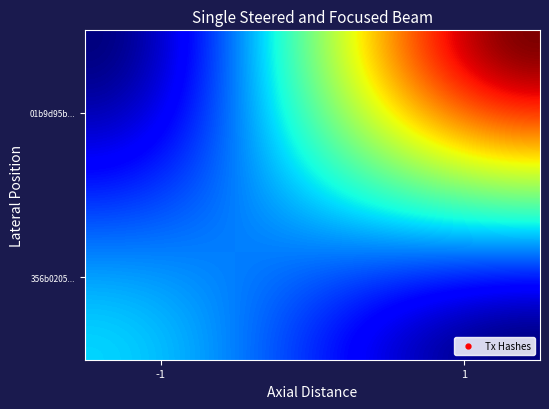

Reading right to left, what are all the values shown in this chart?

356b0205566b3065abd4822b53118c74d60b869: io_index=1	direction=-1
01b9d95b00284c7bedc1f9d83b68569f914000a: io_index=3	direction=1